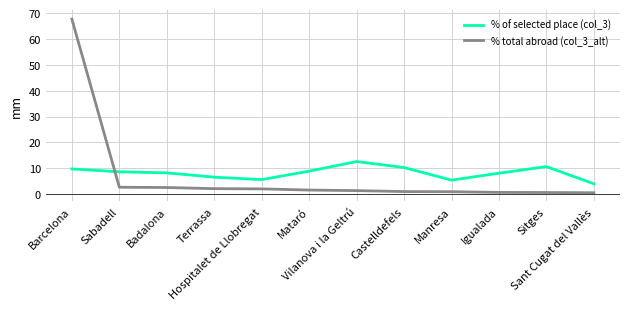

Rank the series by their maximum value, from lowest to highest.

% of selected place (col_3), % total abroad (col_3_alt)